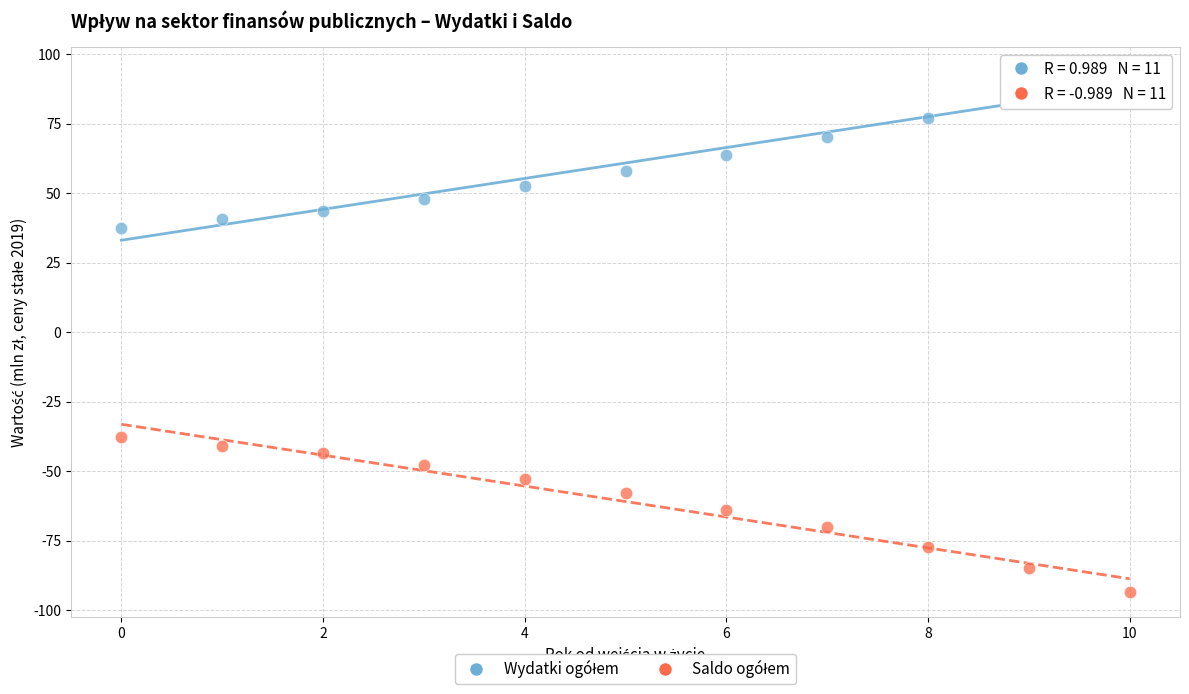

Across all data points, what is the range of Y values (max minus min)?

186.6